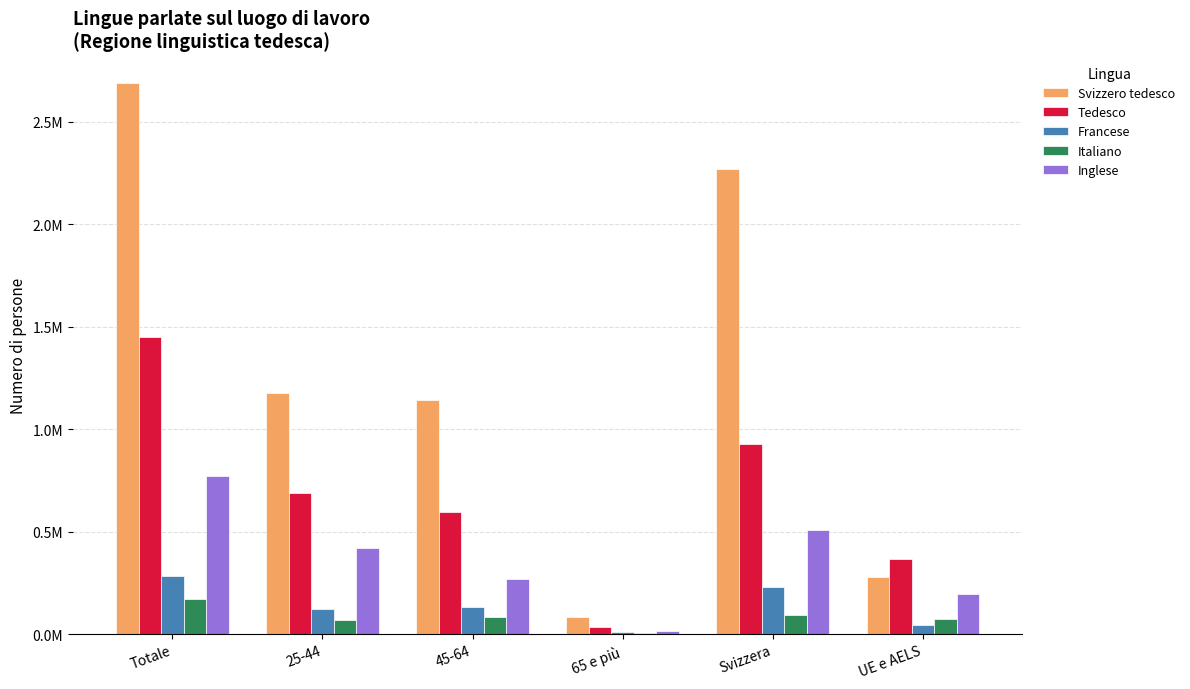

What is the spread (max minus min) of values at 45-64?

1055564.1